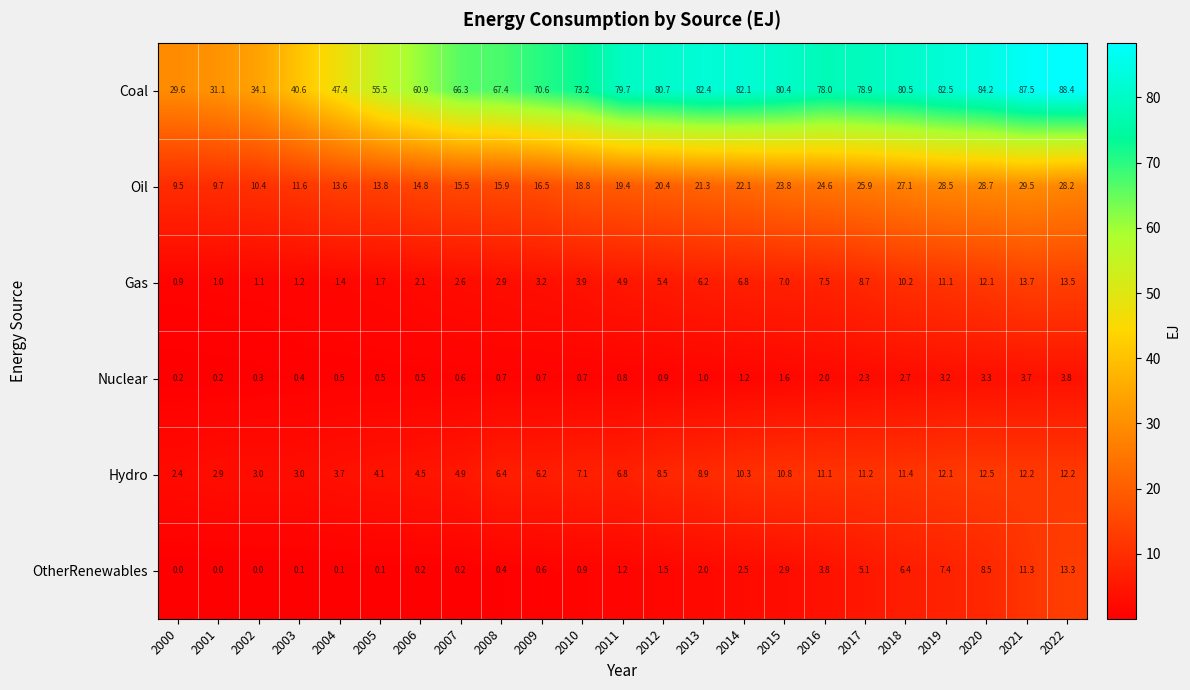

Where is Hydro nearest to the value 7?

2010